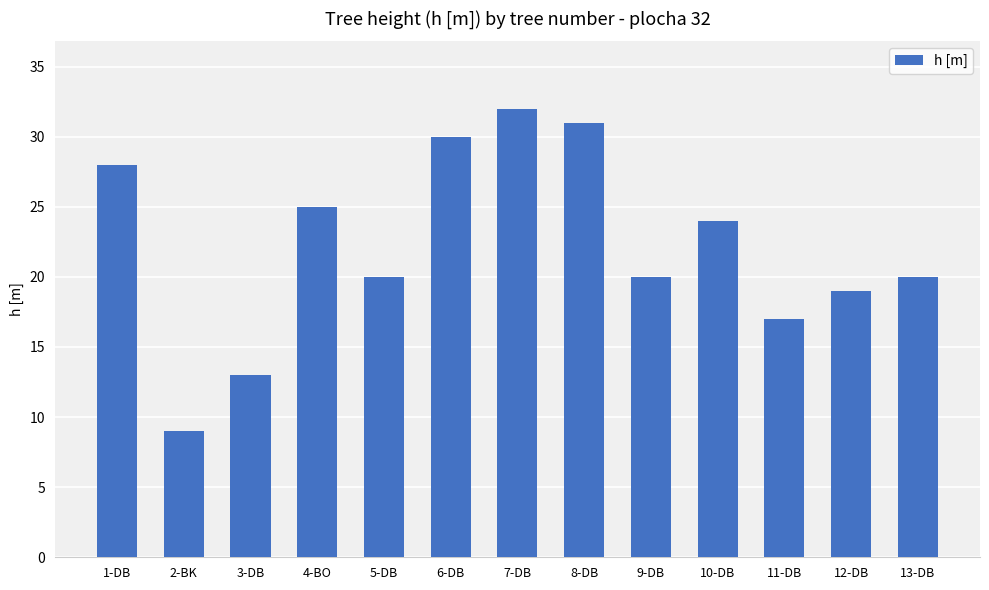

What position from the right is 5-DB?

9